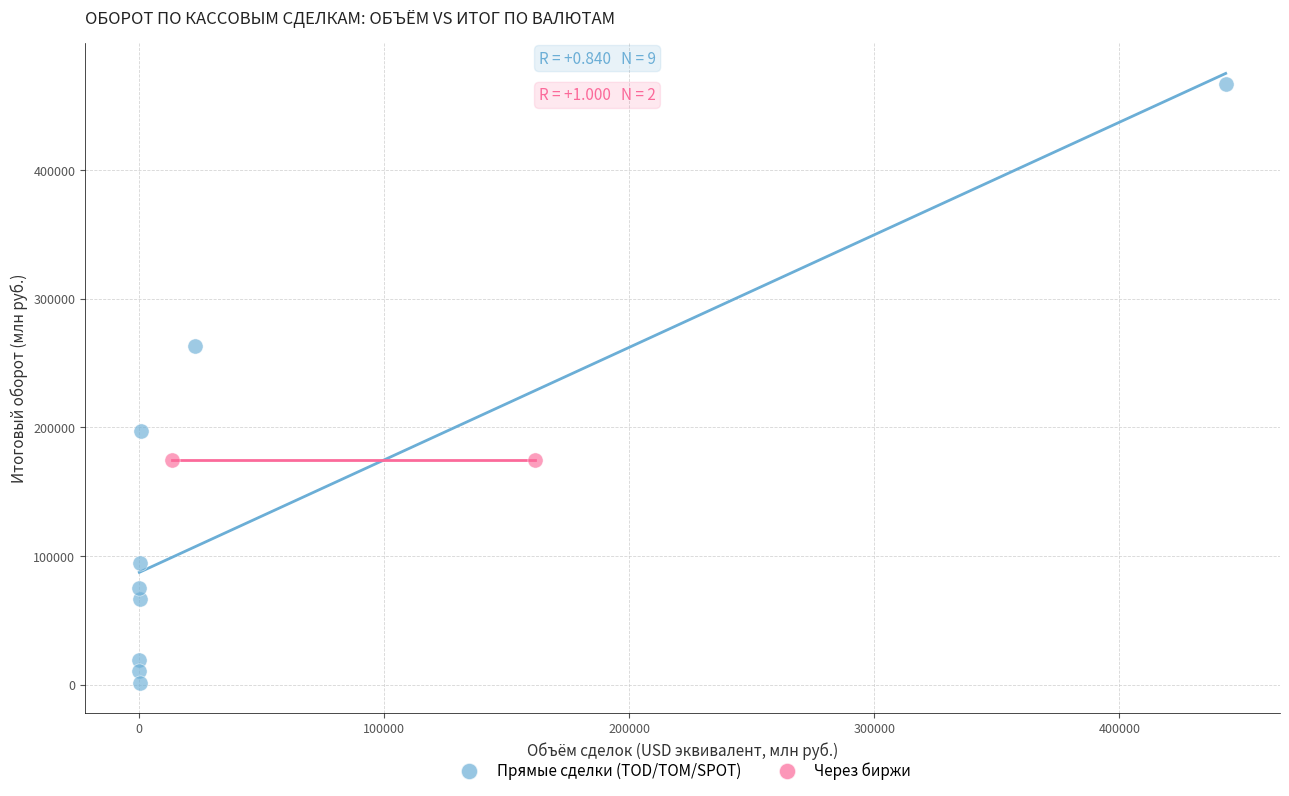

What are all the series names shown in the legend?

Прямые сделки (TOD/TOM/SPOT), Через биржи